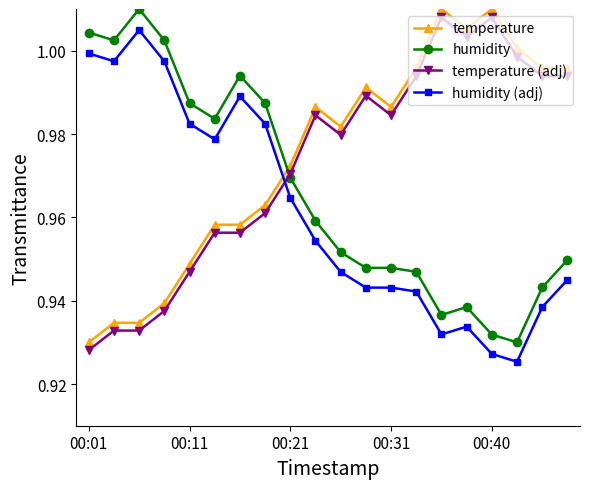

True or false: temperature (adj) has more than 2 points higher than both neighbors.

True